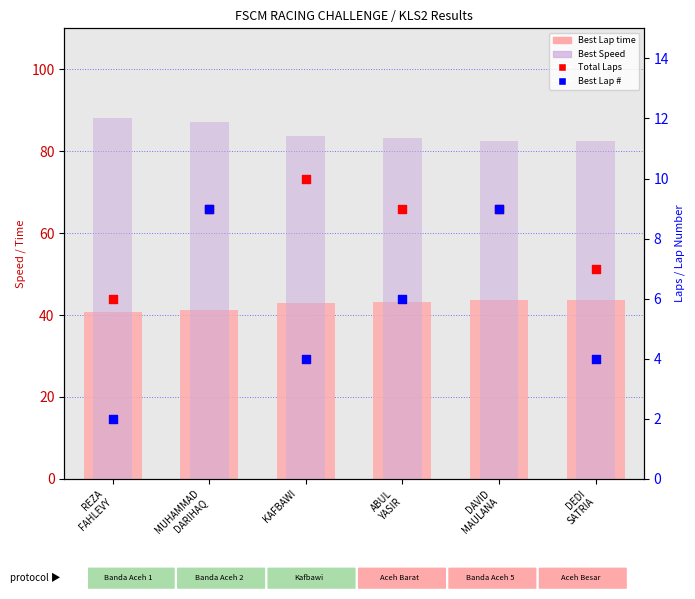

Which series reaches the maximum Y coordinate?

Best Speed